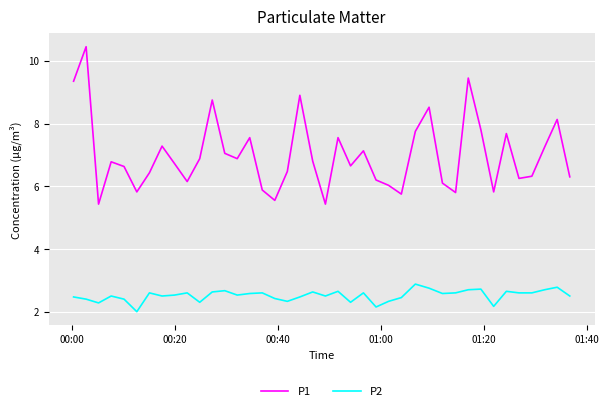

What is the minimum value for P2?

2.0